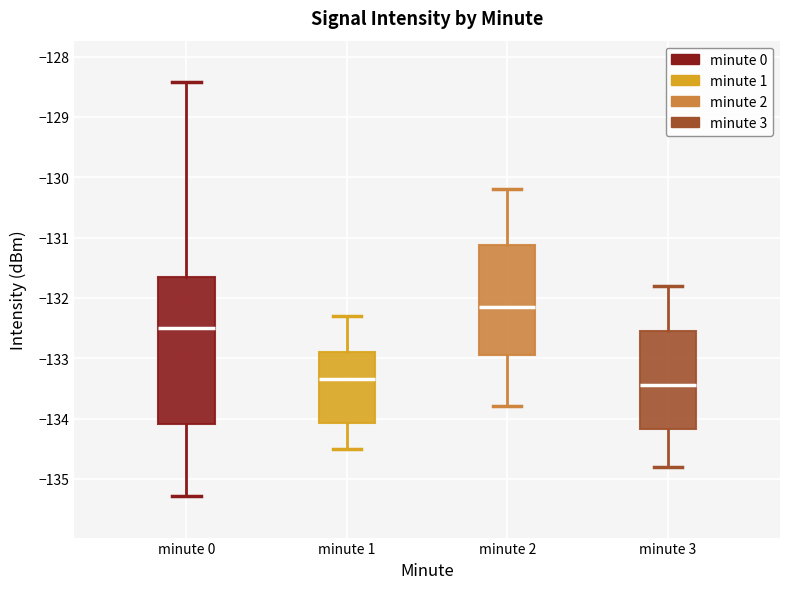

Reading left to right, read every box against the y-axis: the position of its median line, the range the box covers, and the ends of its whiskers. The values are not printed on the chart, so give them approximately, as read against the axis.

minute 0: median -132.5, box -134.1 to -131.6, whiskers -135.3 to -128.4
minute 1: median -133.3, box -134.1 to -132.9, whiskers -134.5 to -132.3
minute 2: median -132.1, box -132.9 to -131.1, whiskers -133.8 to -130.2
minute 3: median -133.4, box -134.2 to -132.5, whiskers -134.8 to -131.8